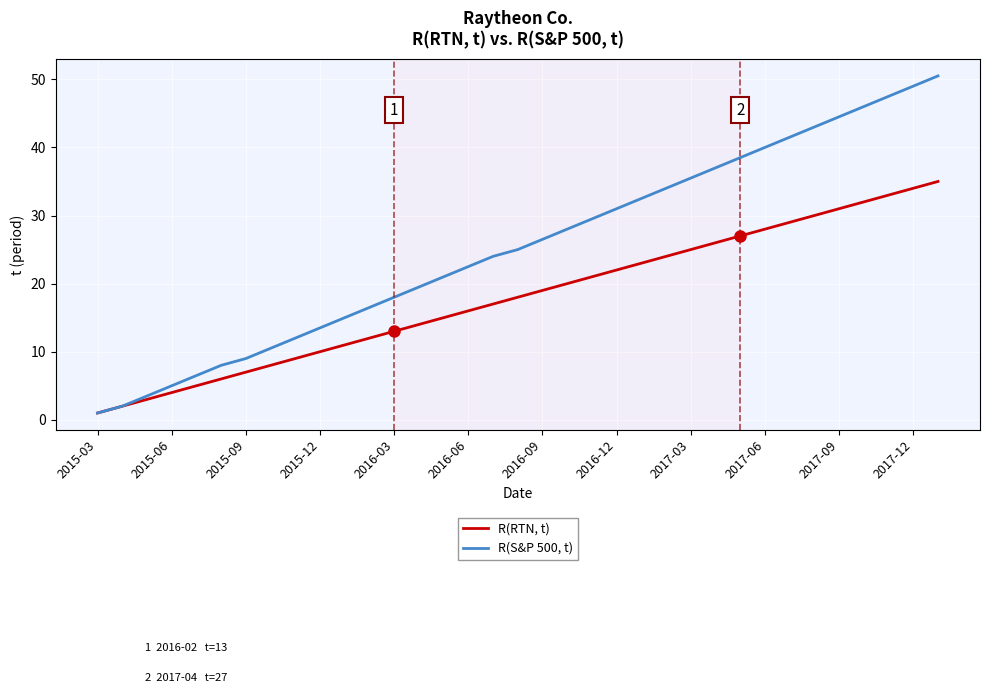

What is the maximum value for R(S&P 500, t)?

50.5